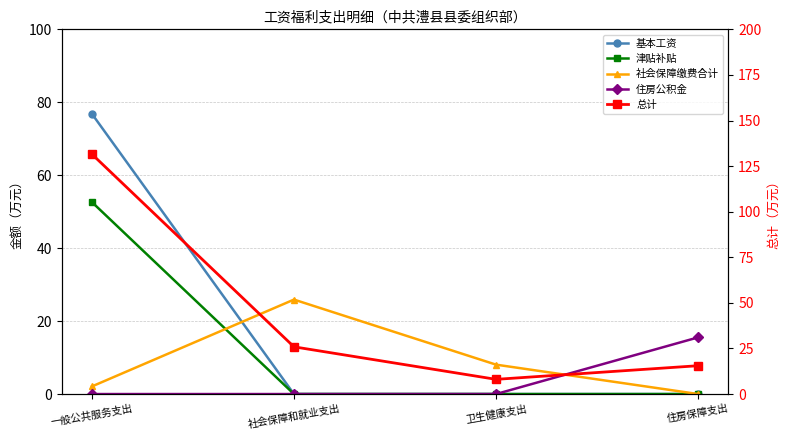

At which label is 基本工资 closest to 38?

社会保障和就业支出